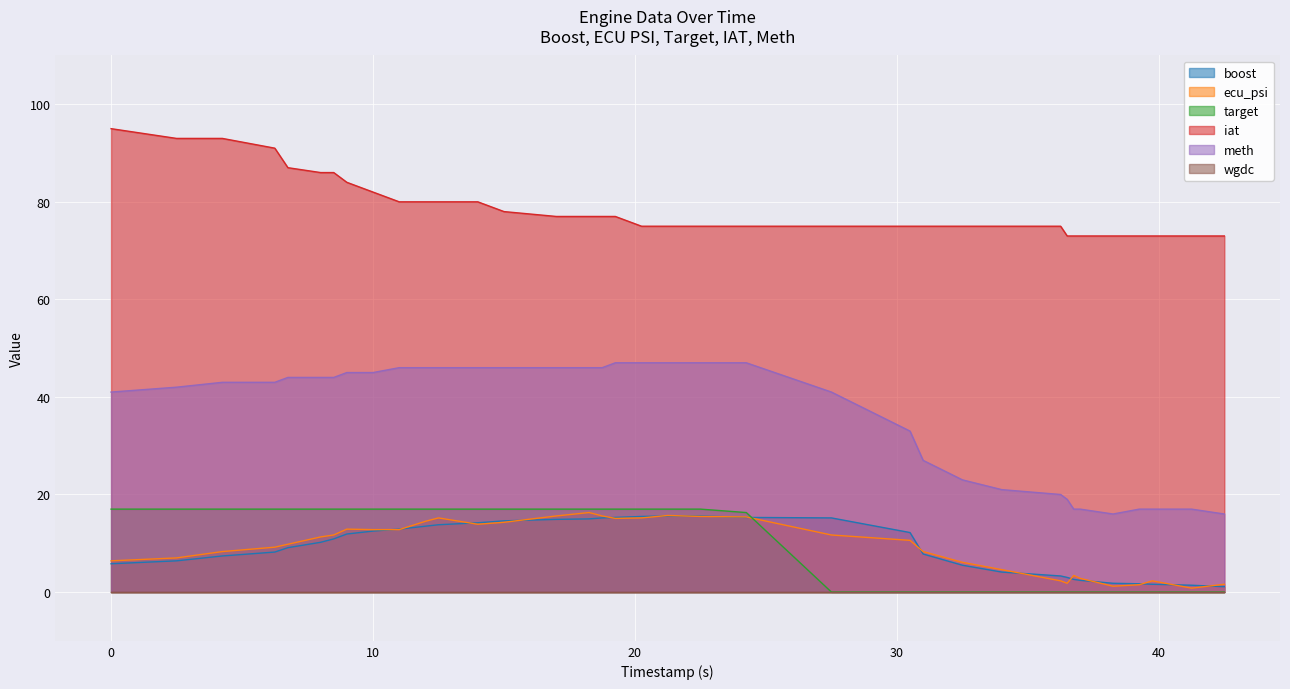

How many series are shown in this chart?

6